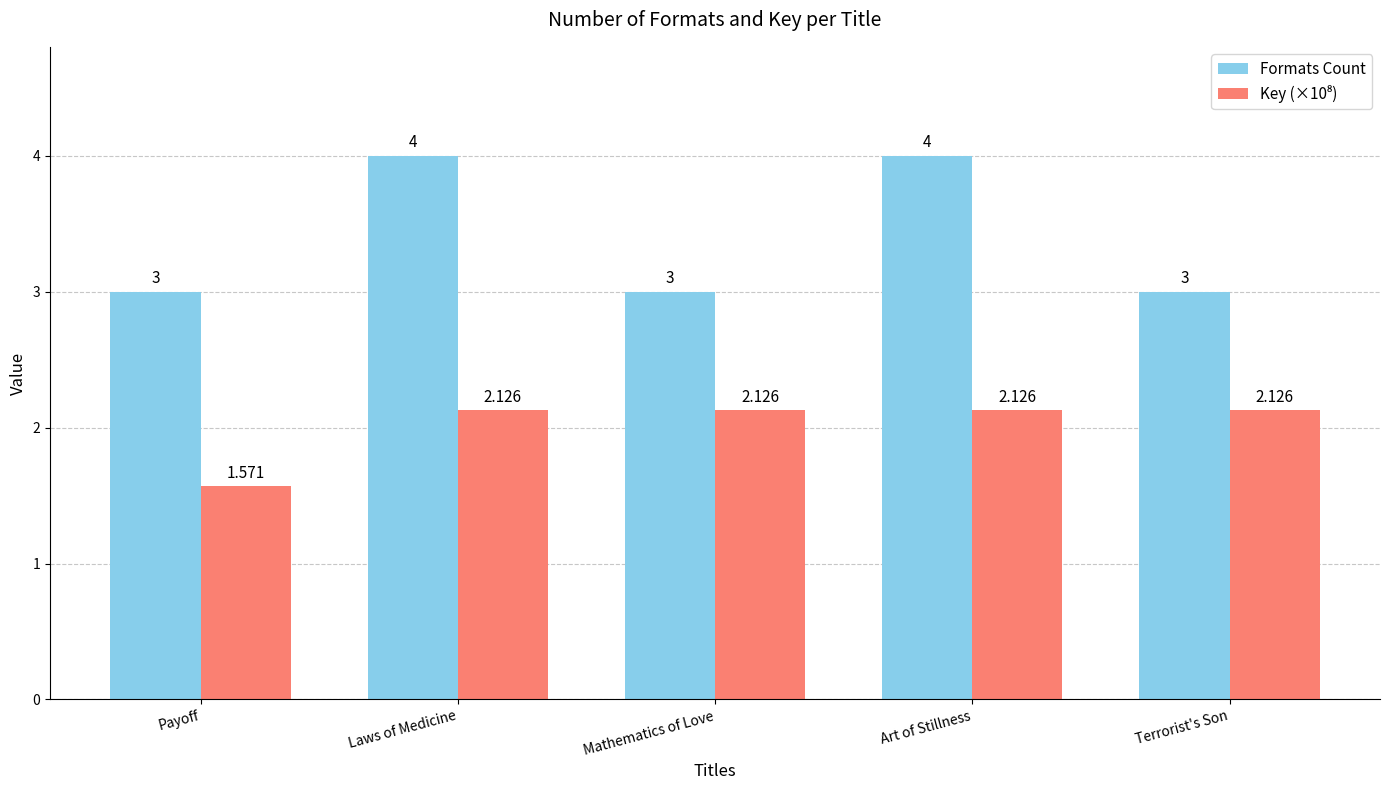

Which category has the lowest value across all series?

Payoff